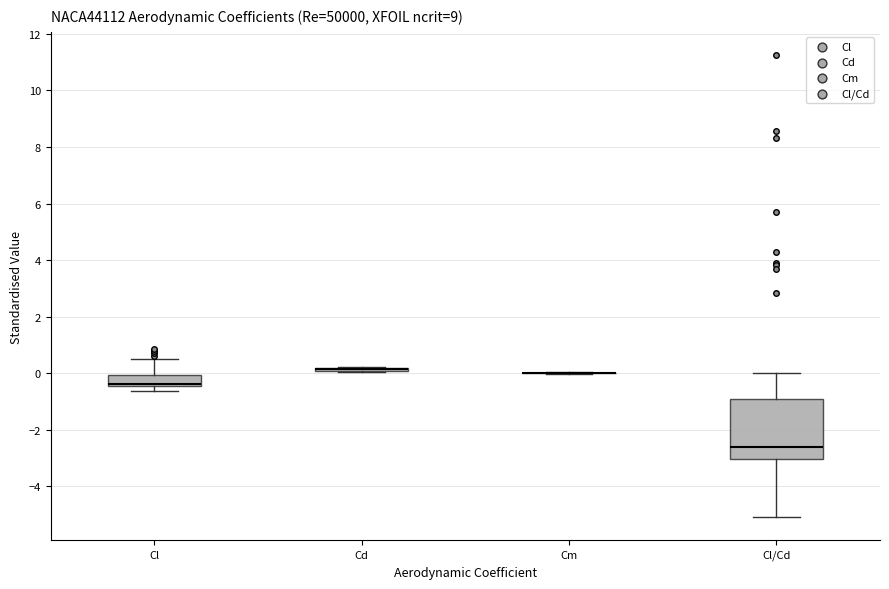

Which box is the tallest, from its lower edge to its upper edge?

Cl/Cd